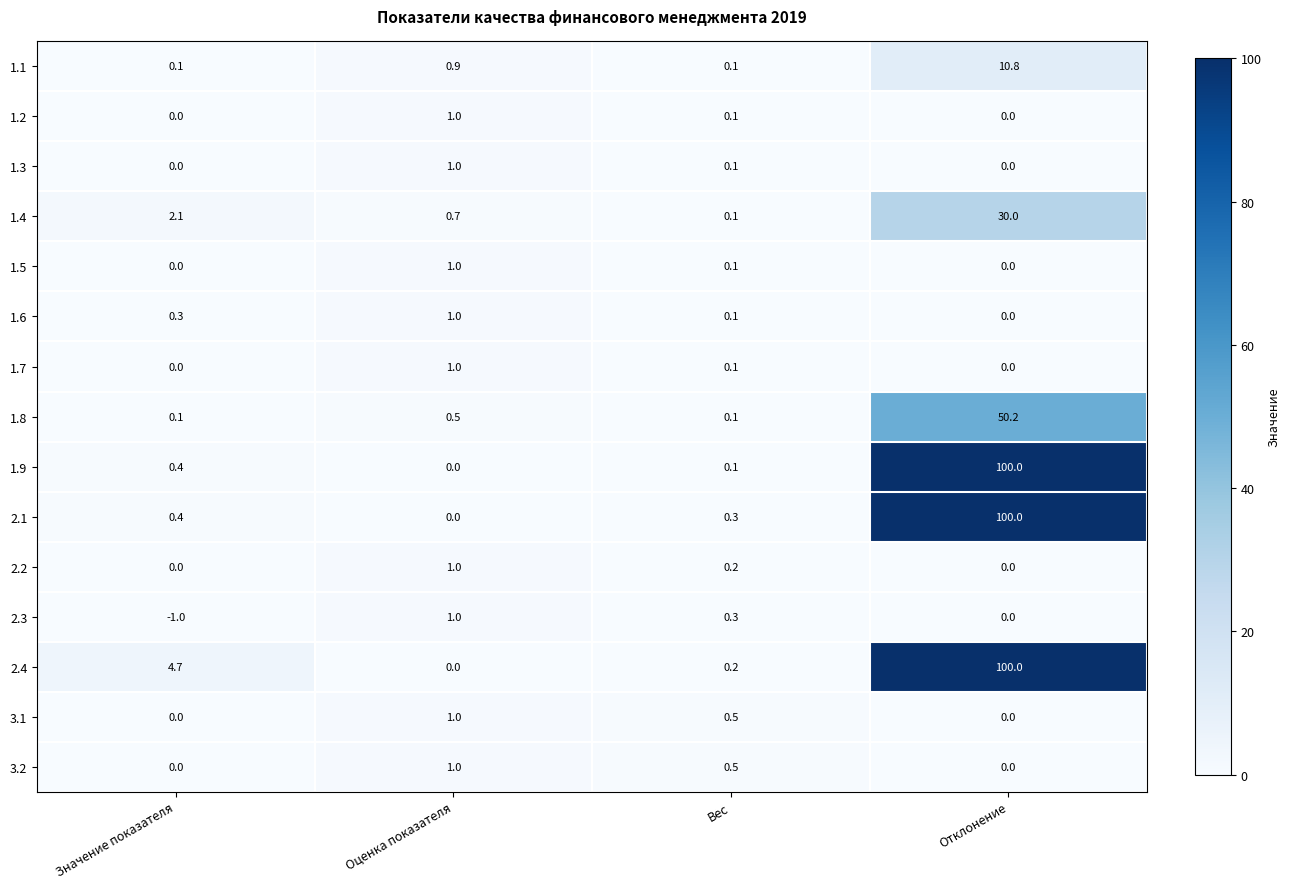

Which category has the highest value across all series?

Отклонение